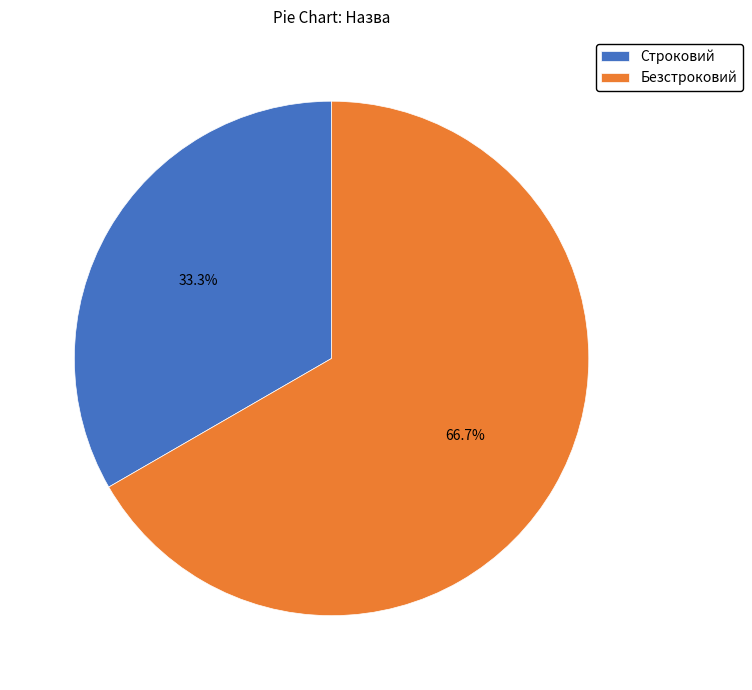

Do Строковий and Безстроковий together represent more than half of the pie?

Yes